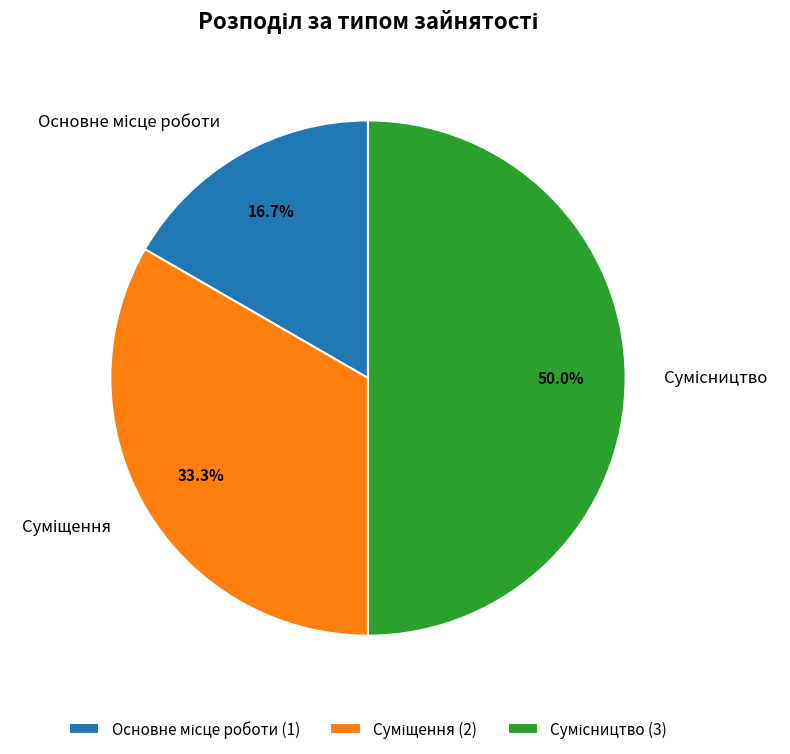

Which category has the biggest portion of the pie?

Сумісництво